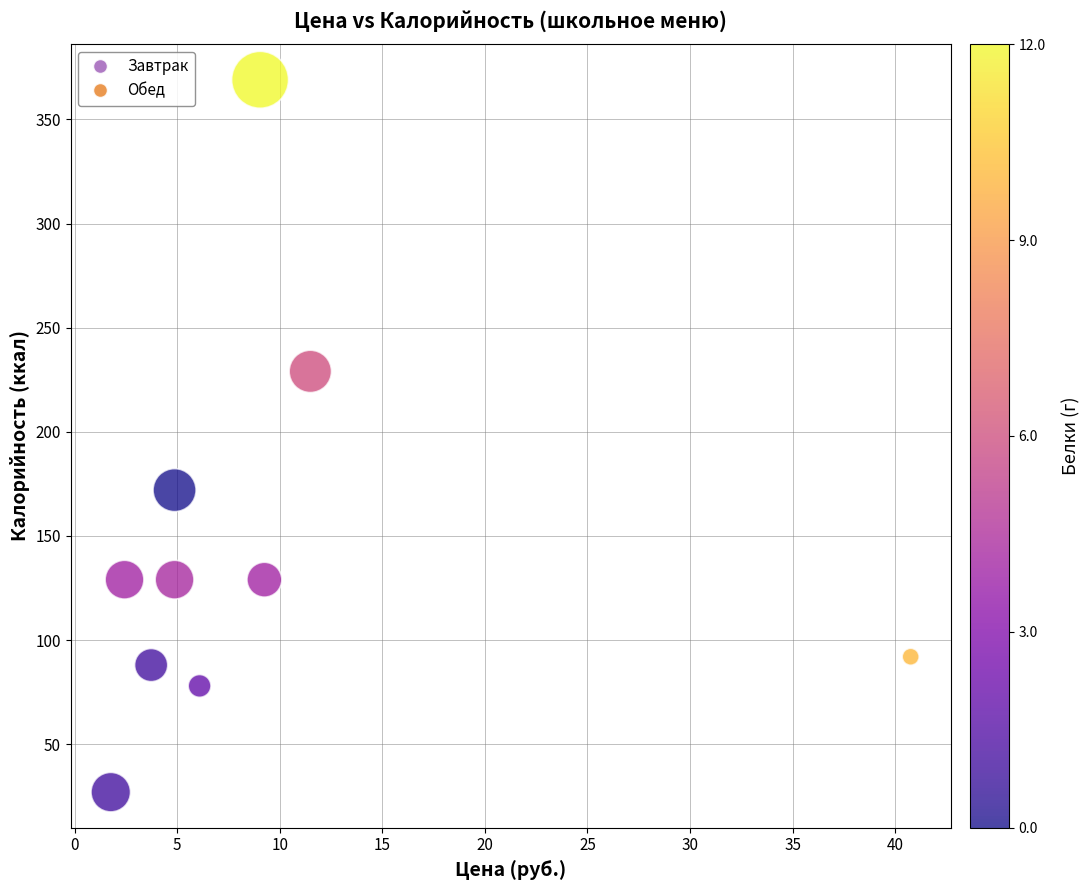

What Y value in the scatter plot is closest to 198?

172